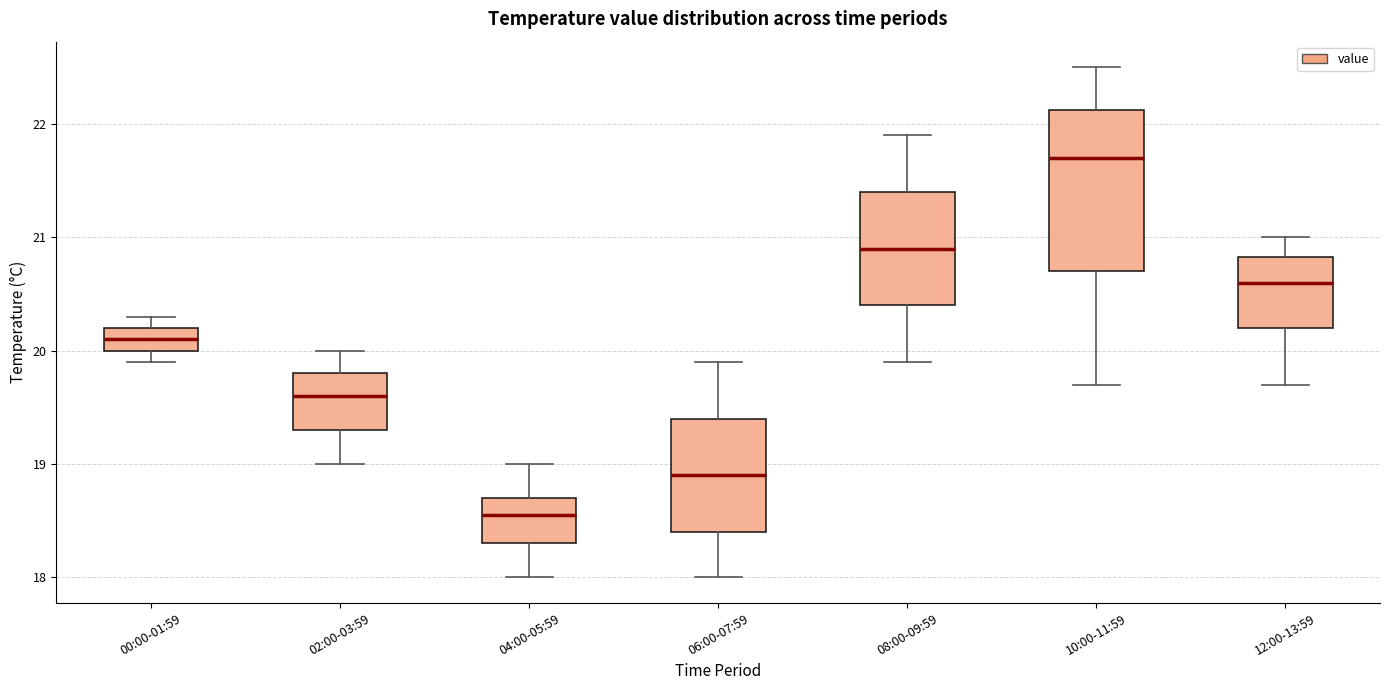

Which box is the tallest, from its lower edge to its upper edge?

10:00-11:59